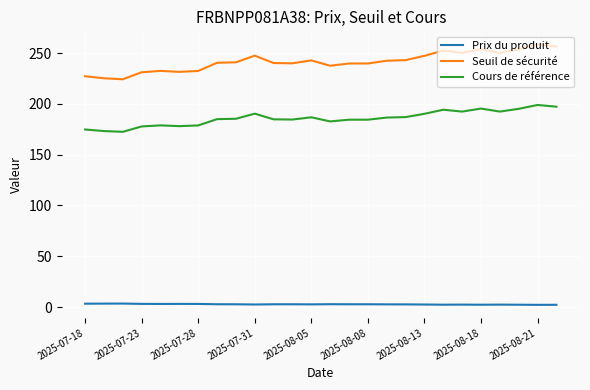

What is the average value of the Prix du produit series?

2.7